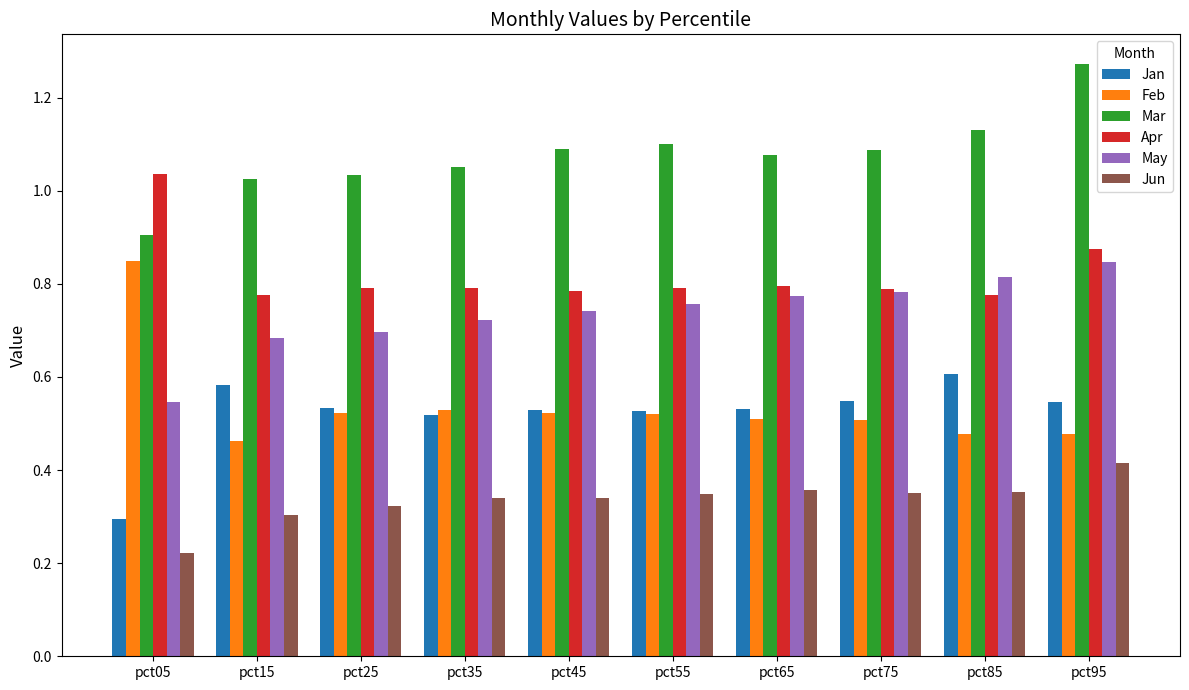

What is the sum of all Mar values?

10.8